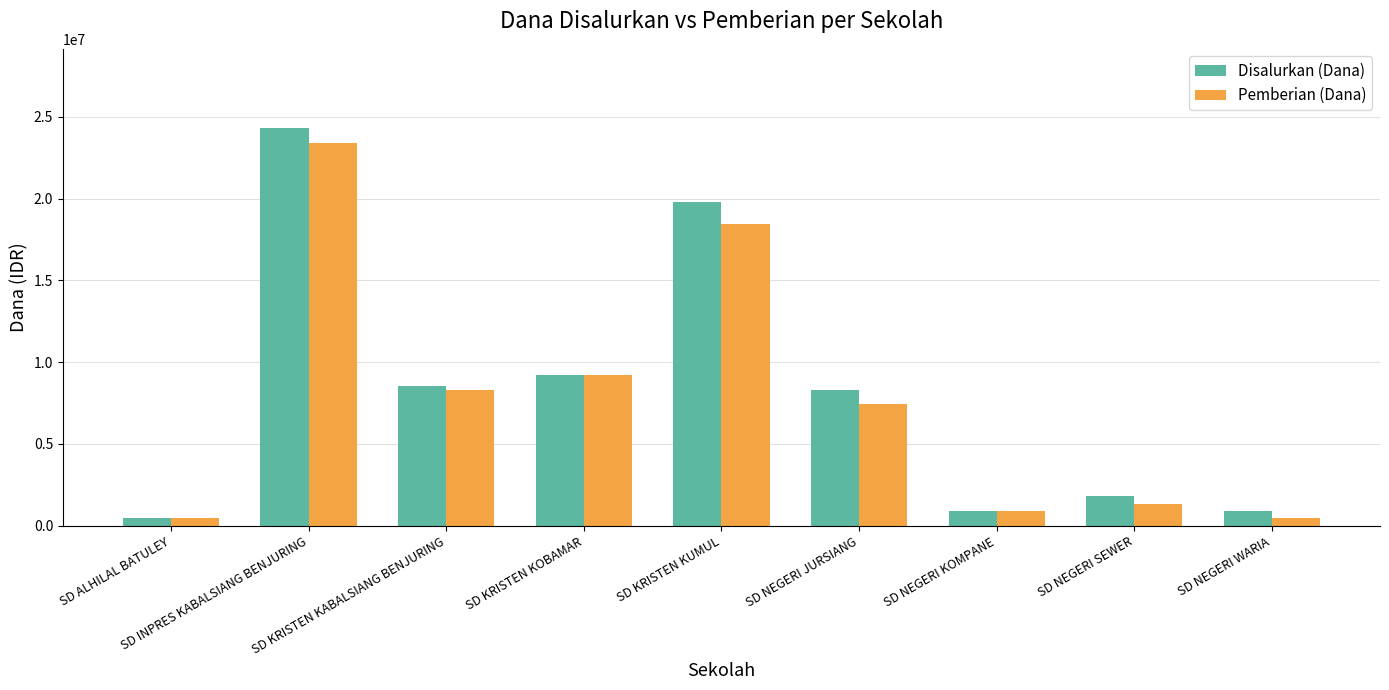

At which label does Disalurkan (Dana) reach its peak?

SD INPRES KABALSIANG BENJURING